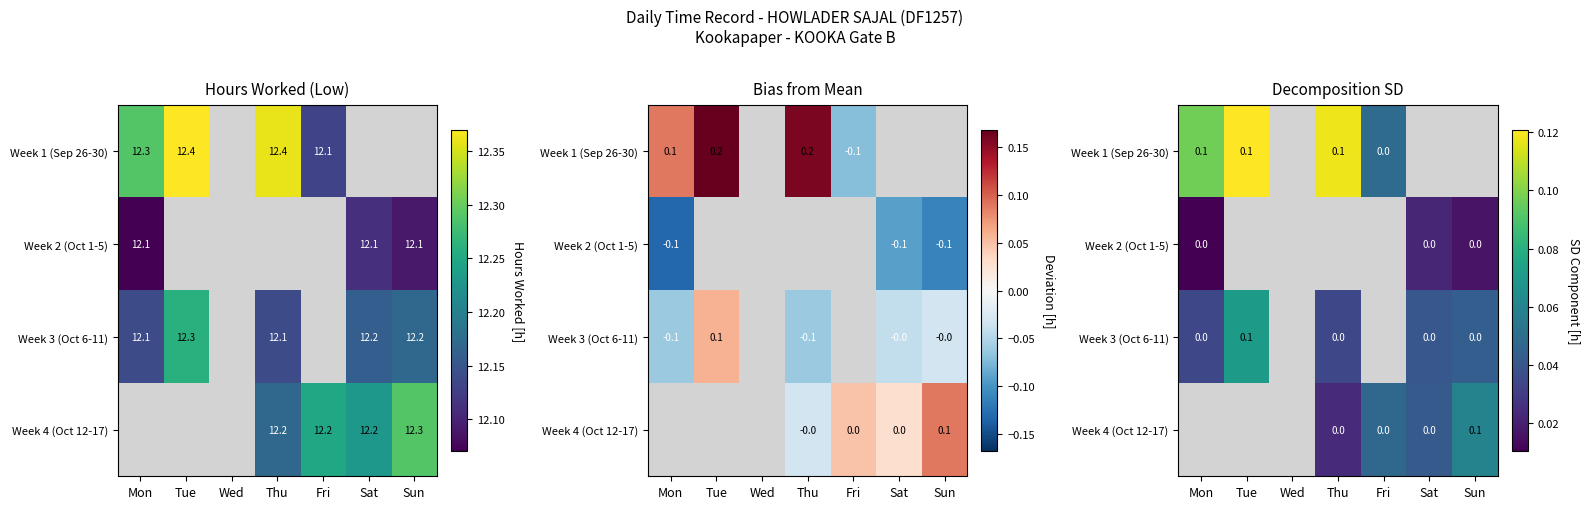

Is the value of Week 4 (Oct 12-17) at Fri greater than the value of Week 1 (Sep 26-30) at Wed?

No